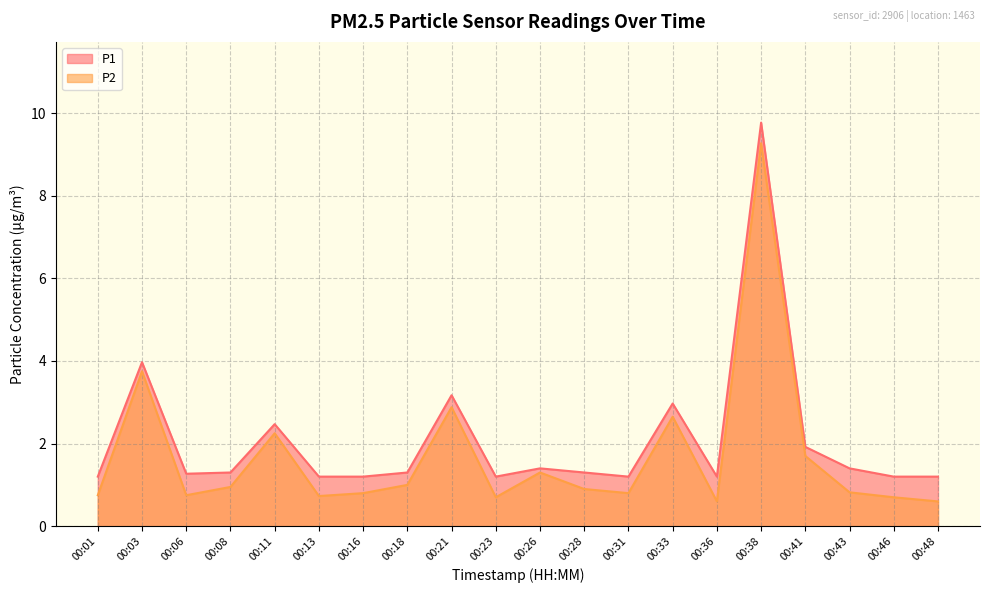

How many distinct data groups are displayed?

2